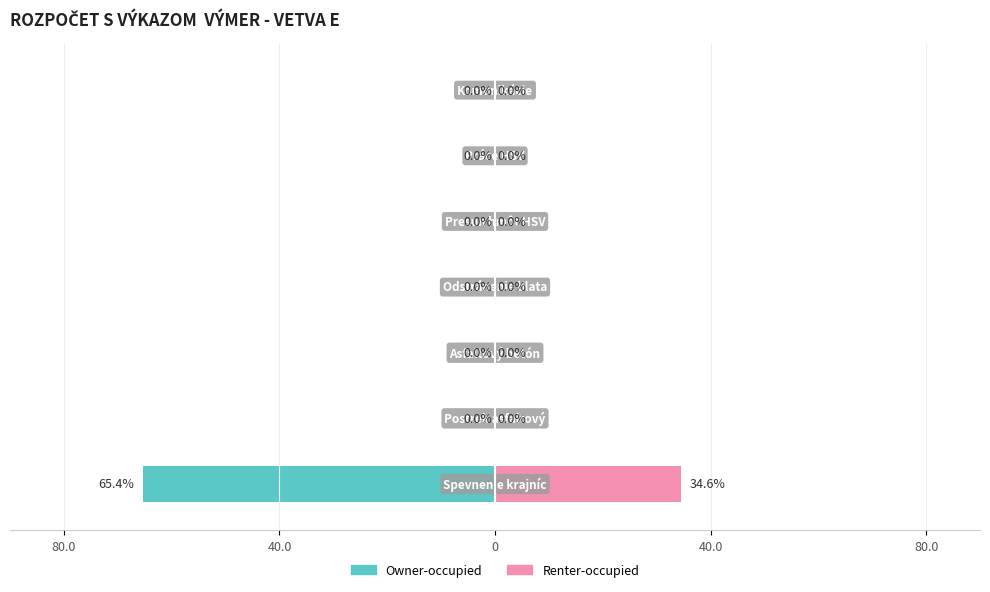

True or false: Renter-occupied has a value of 46.5 at 80.0.

False